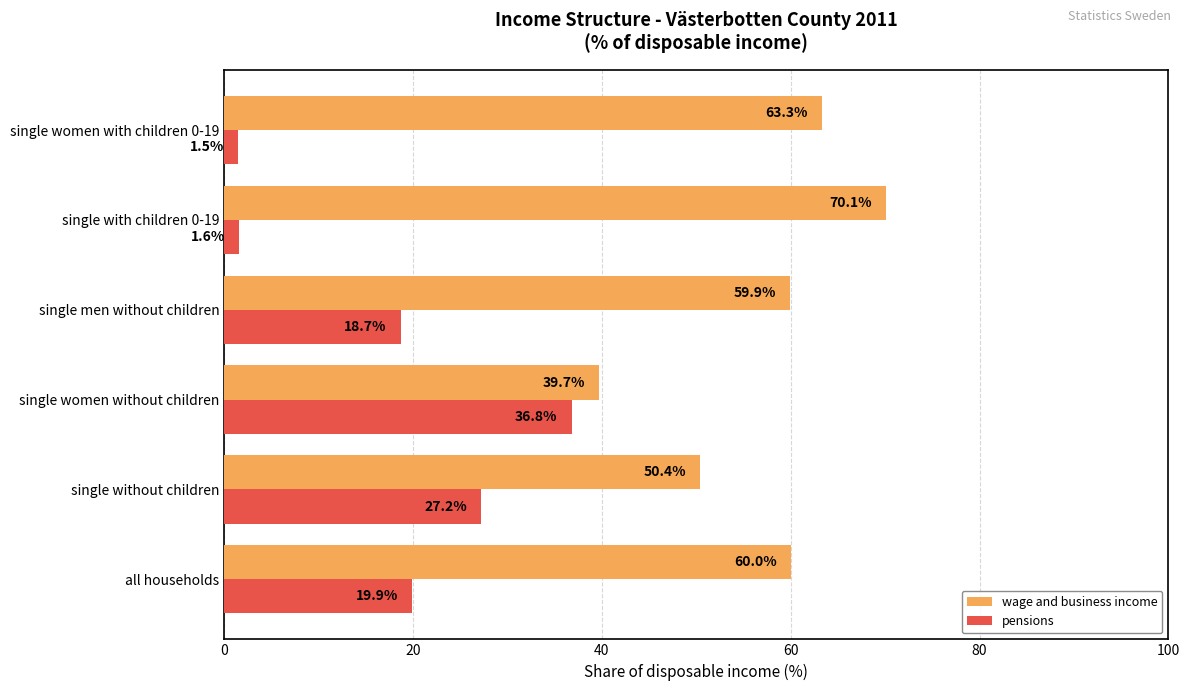

What is the sum of the pensions values at single with children 0-19 and single women with children 0-19?

3.1